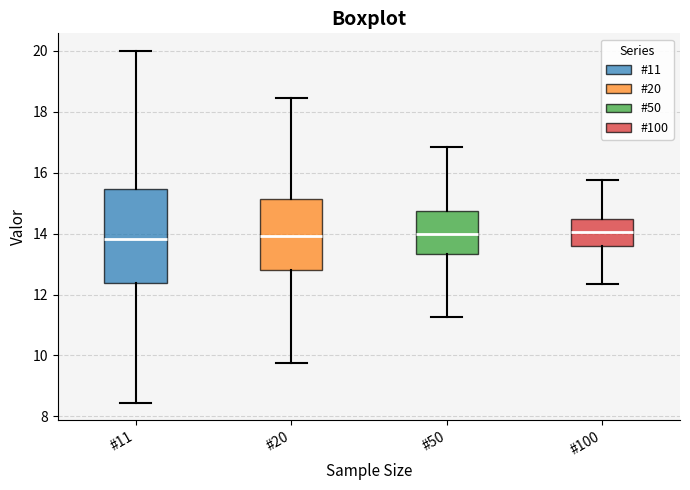

Reading left to right, read every box against the y-axis: the position of its median line, the range the box covers, and the ends of its whiskers. The values are not printed on the chart, so give them approximately, as read against the axis.

#11: median 13.8, box 12.4 to 15.4, whiskers 8.4 to 20.0
#20: median 14.0, box 12.8 to 15.2, whiskers 9.8 to 18.4
#50: median 14.0, box 13.4 to 14.8, whiskers 11.2 to 16.8
#100: median 14.0, box 13.6 to 14.4, whiskers 12.4 to 15.8